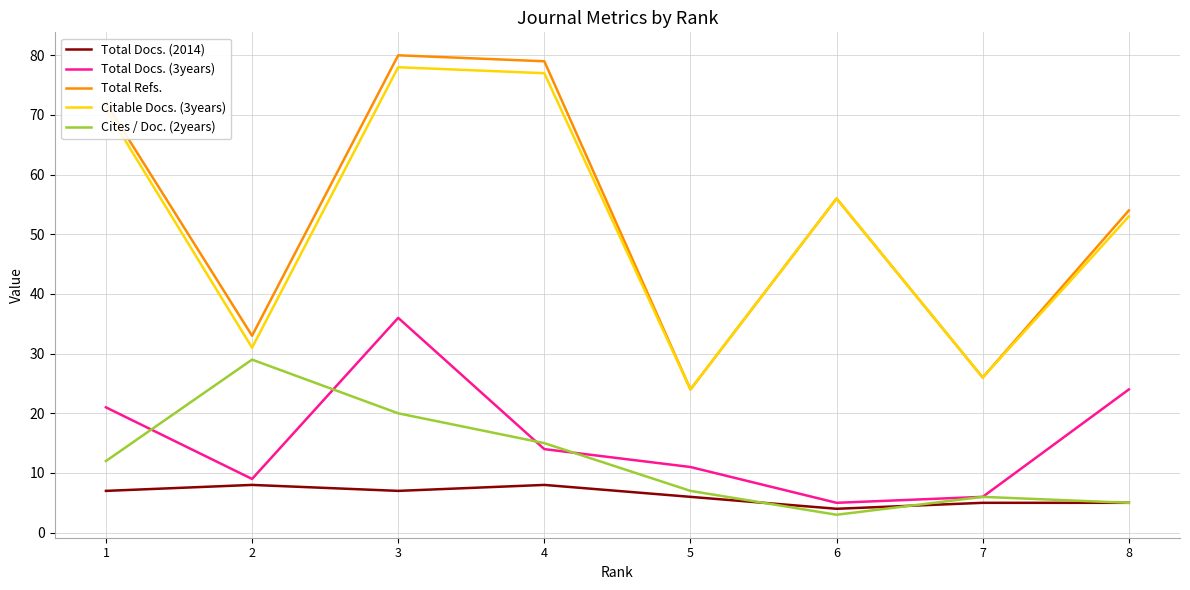

What are all the series names shown in the legend?

Total Docs. (2014), Total Docs. (3years), Total Refs., Citable Docs. (3years), Cites / Doc. (2years)